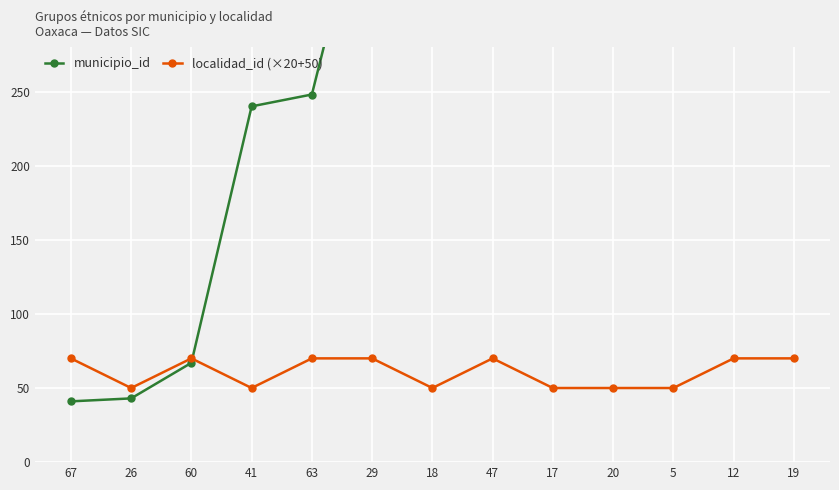

In localidad_id (×20+50), how many points are lower than both neighbors (excluding endpoints)?

3